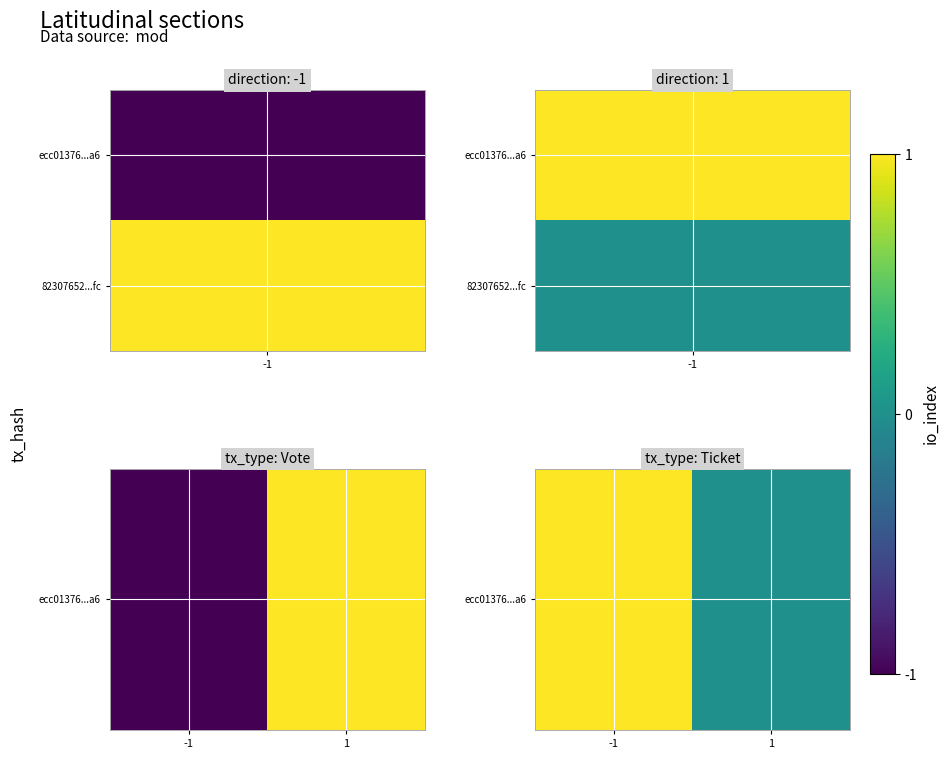

How many values are between 0 and 1?

2